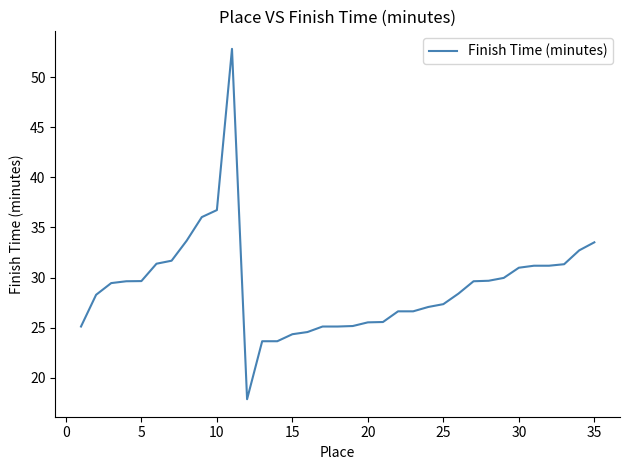

How many categories are shown in the chart?

35